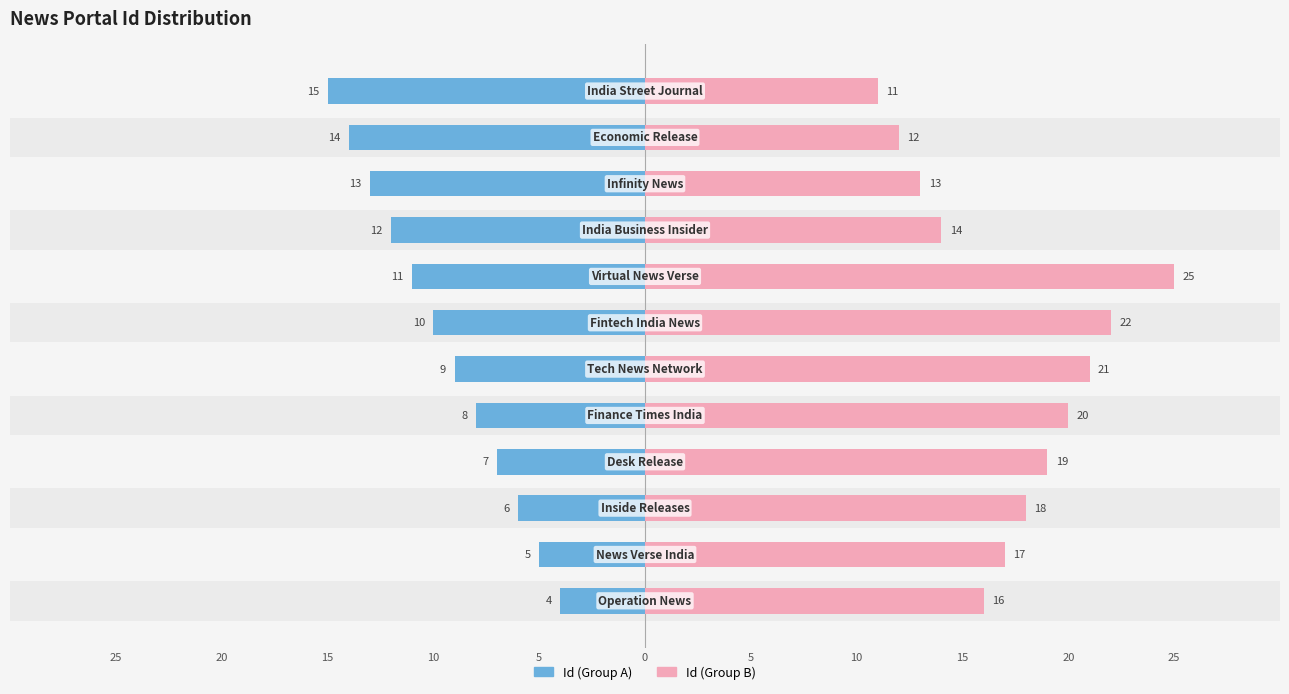

What are all the series names shown in the legend?

Id (Group A), Id (Group B)